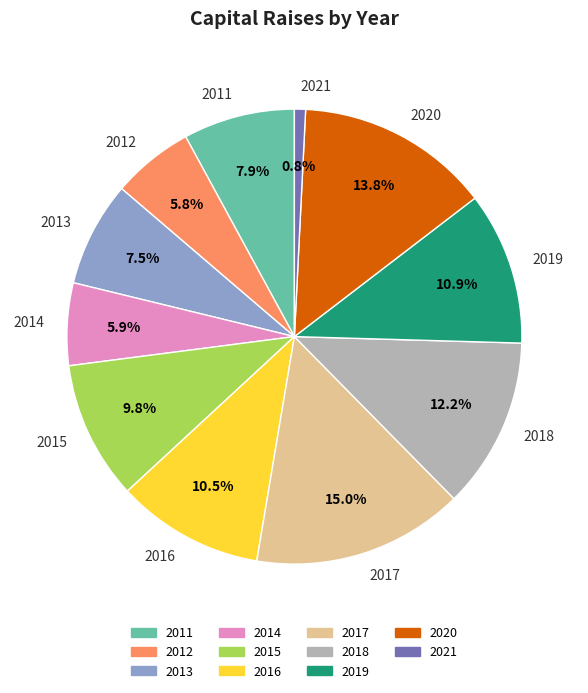

The 2015 slice represents 22% of the pie. True or false?

False